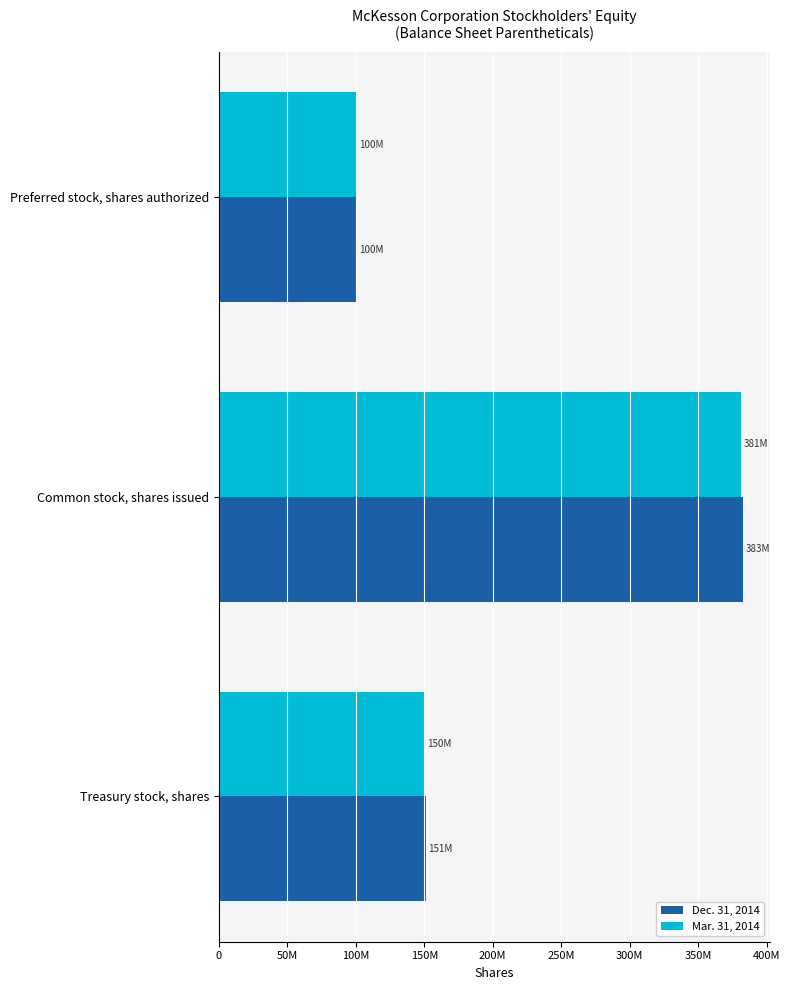

At which category is the sum across all series the highest?

Common stock, shares issued